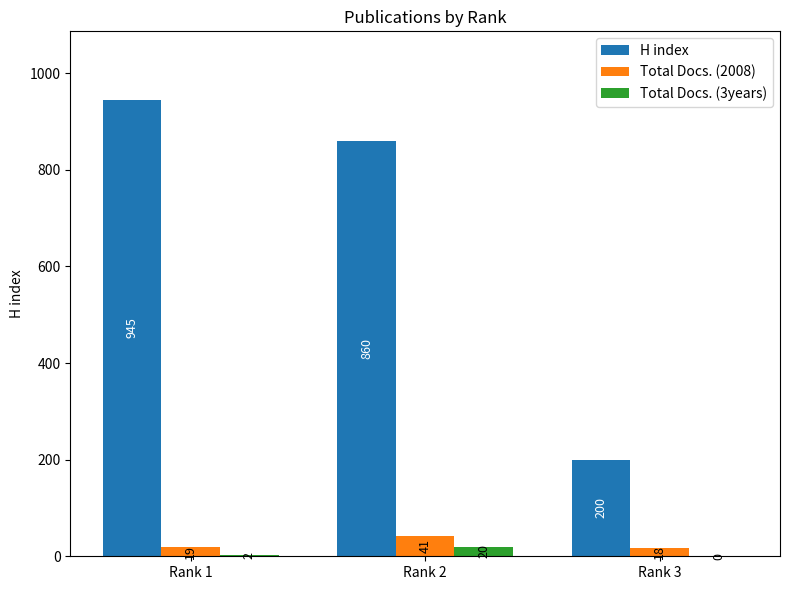

Reading left to right, what are all the values shown in this chart?

H index: Rank 1=945	Rank 2=860	Rank 3=200
Total Docs. (2008): Rank 1=19	Rank 2=41	Rank 3=18
Total Docs. (3years): Rank 1=2	Rank 2=20	Rank 3=0